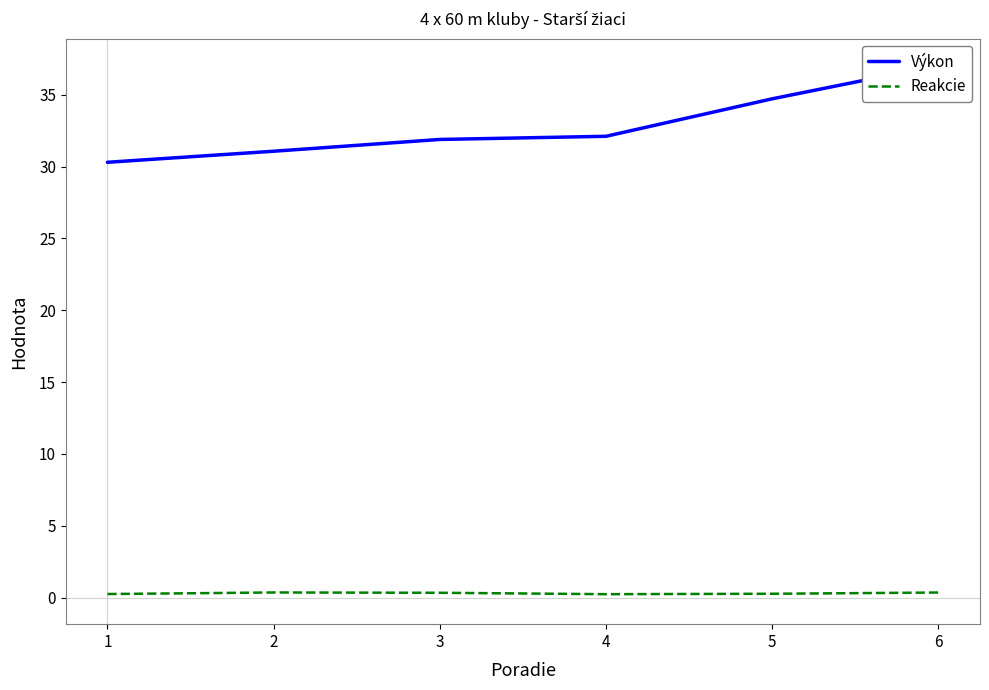

In Reakcie, how many points are higher than both neighbors (excluding endpoints)?

1